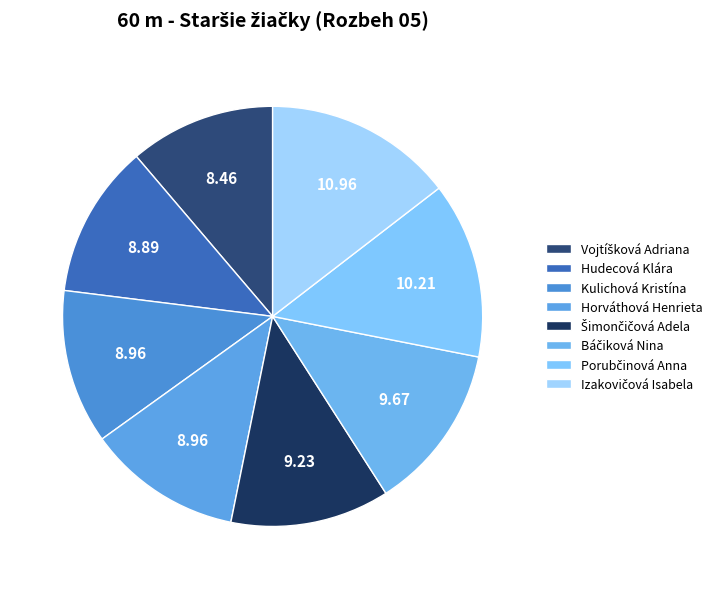

Count the number of slices in the pie.

8